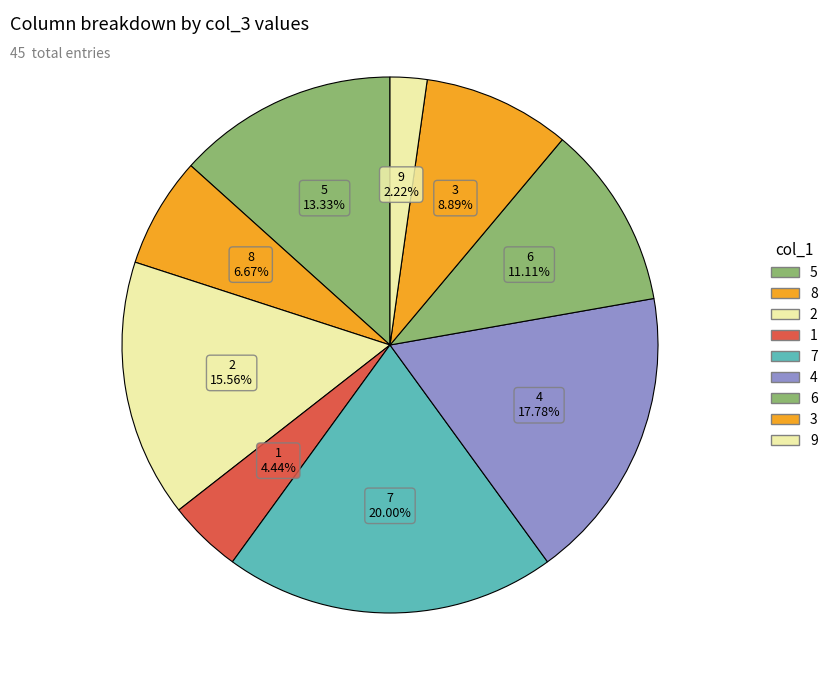

Is the sum of 1 and 2 greater than half?

No